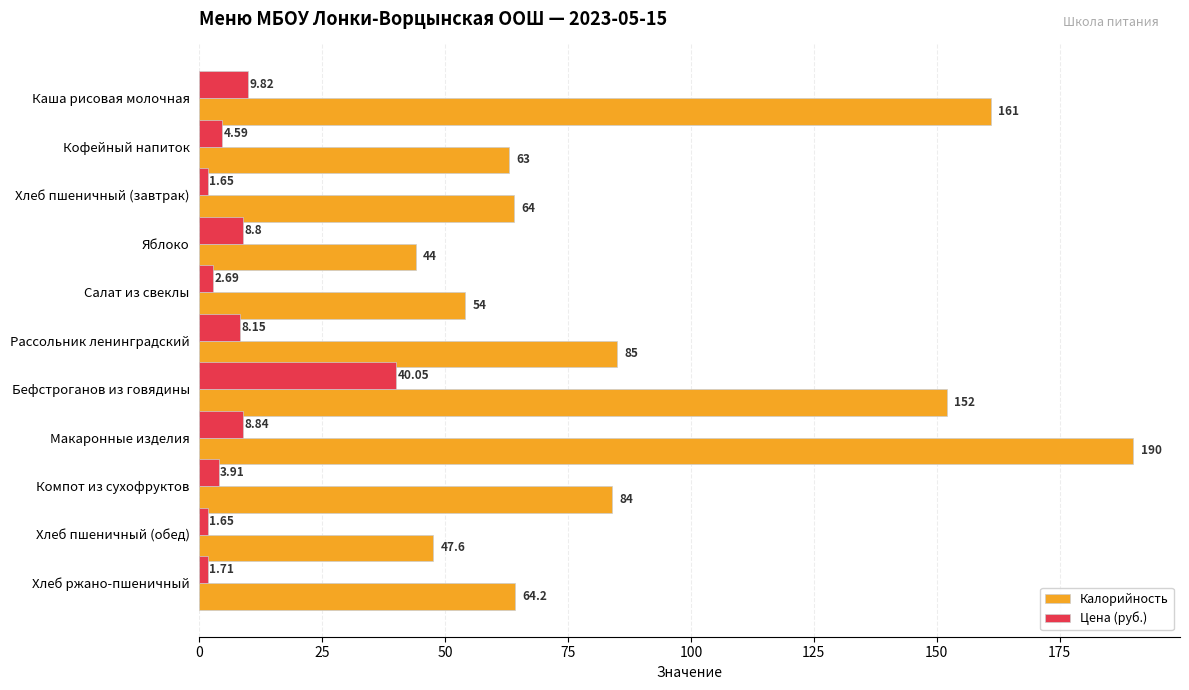

What is the greatest value displayed?

190.0